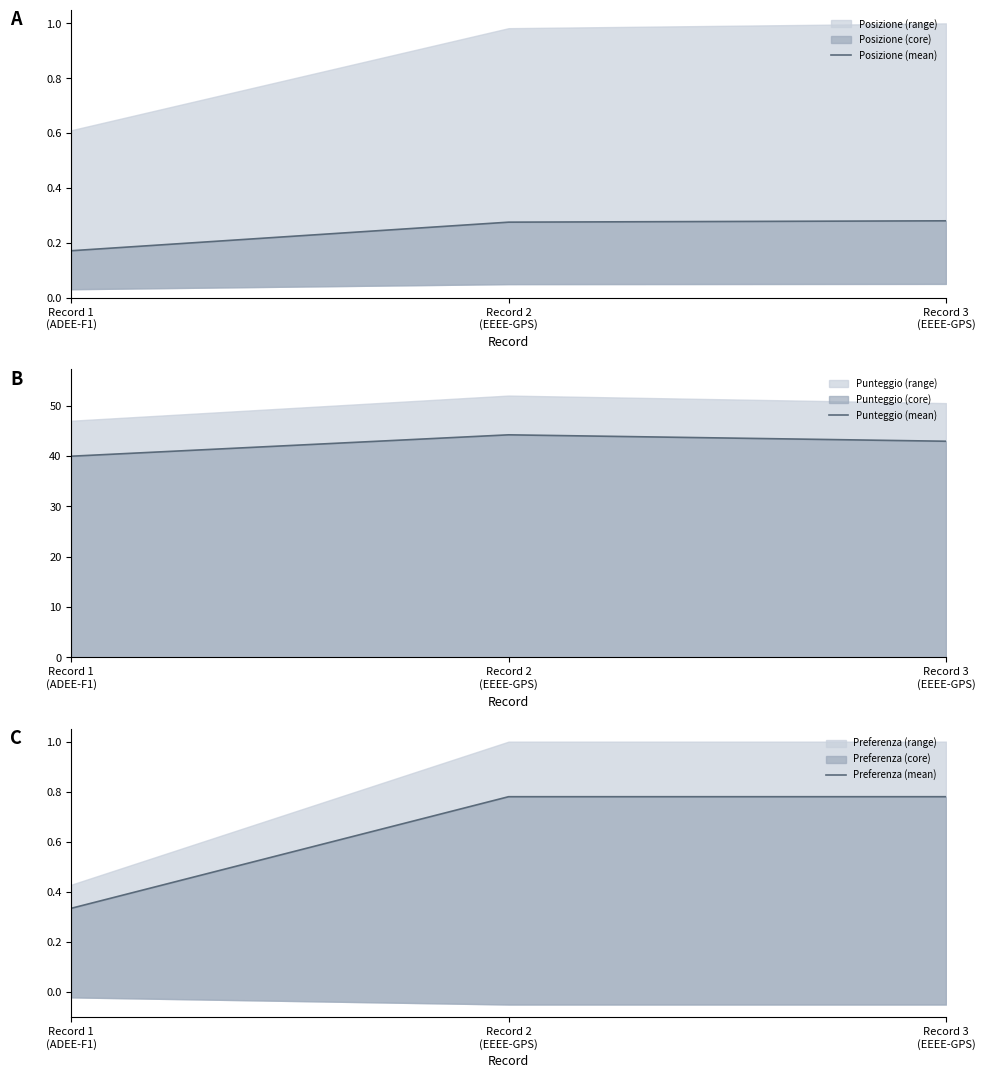

At how many categories does at least one series exceed 26?

3